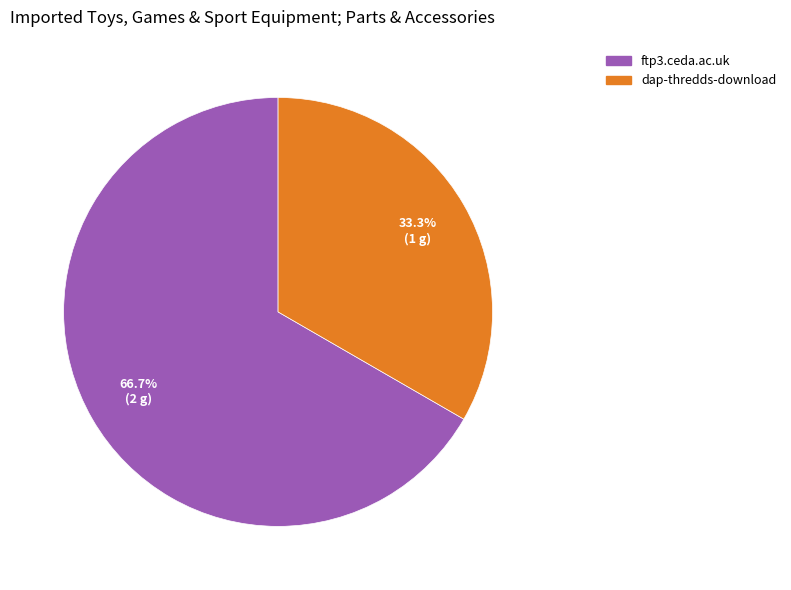

To the nearest percent, what is the difference between the ftp3.ceda.ac.uk and dap-thredds-download slice percentages?

33%